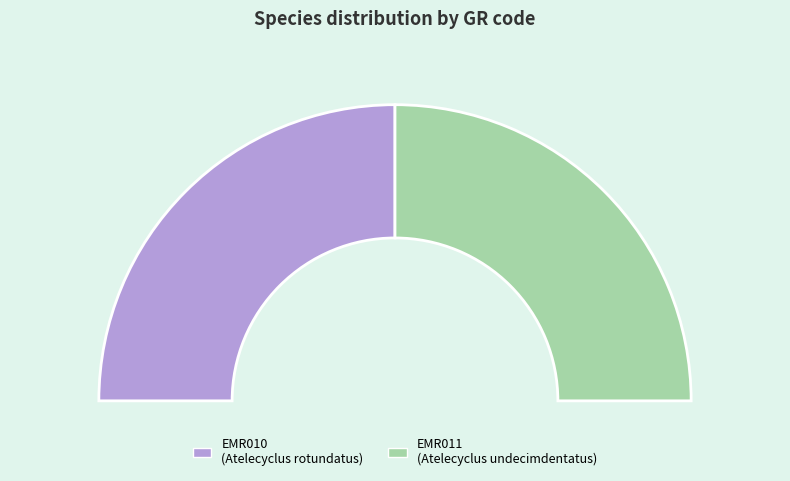

What is the change in value from EMR010 to EMR011?

+1